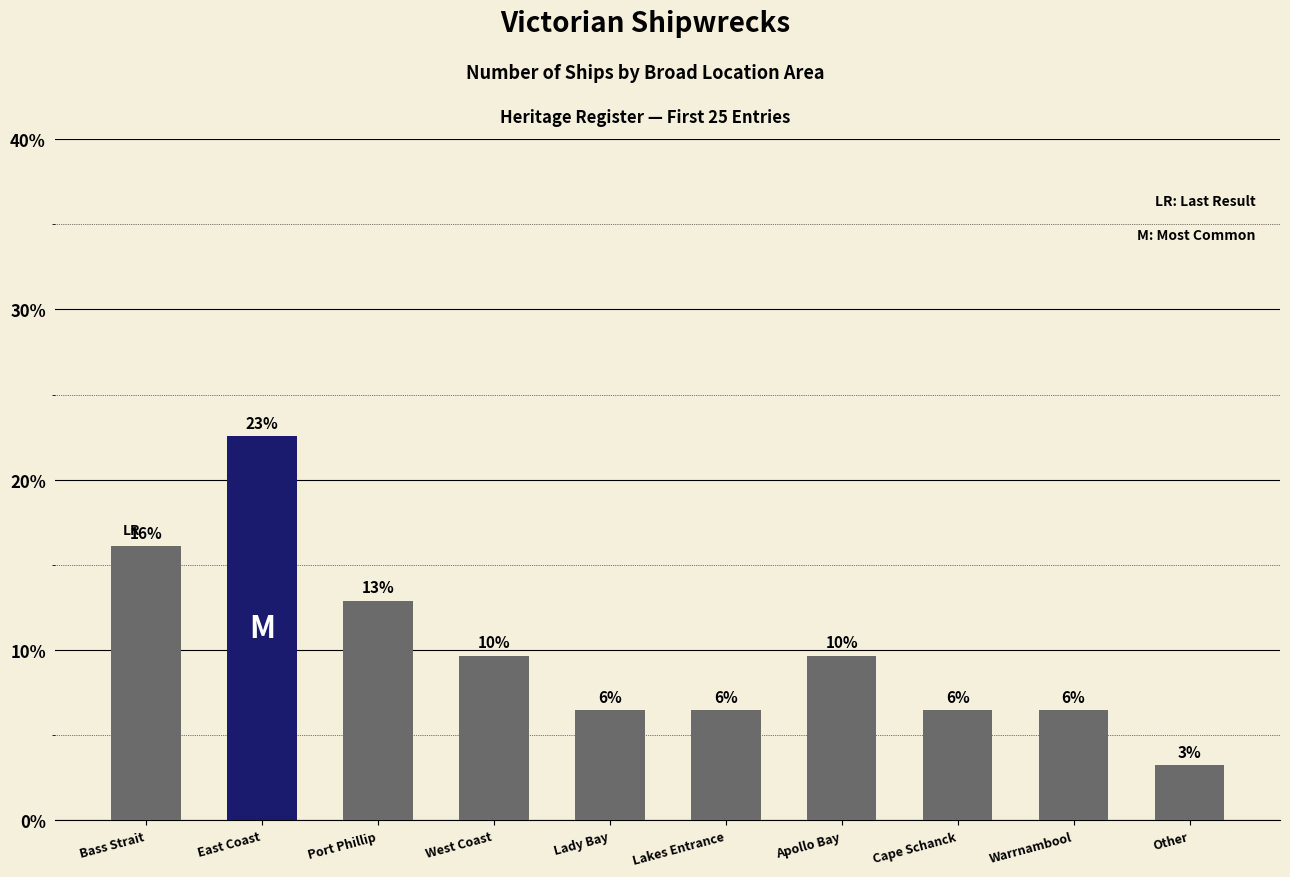

The value at Other is 4.8. True or false?

False